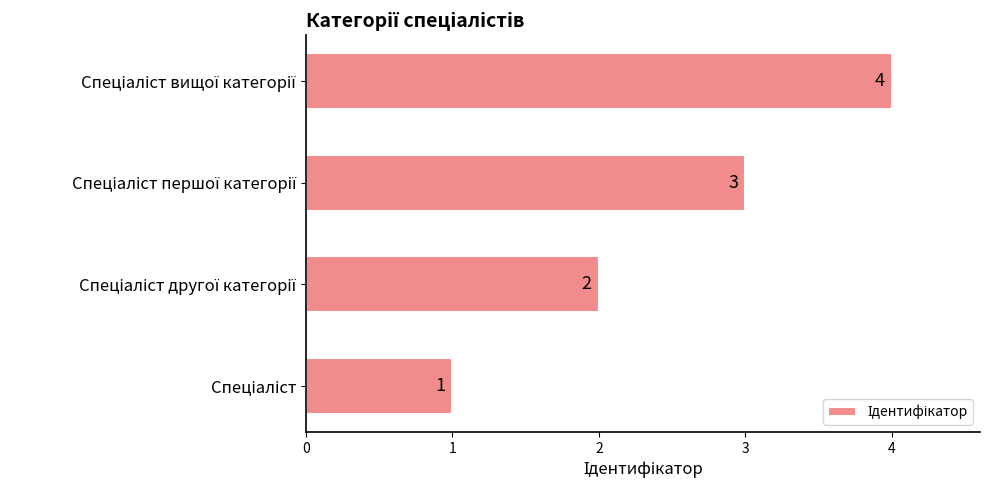

What is the maximum value shown in the chart?

4